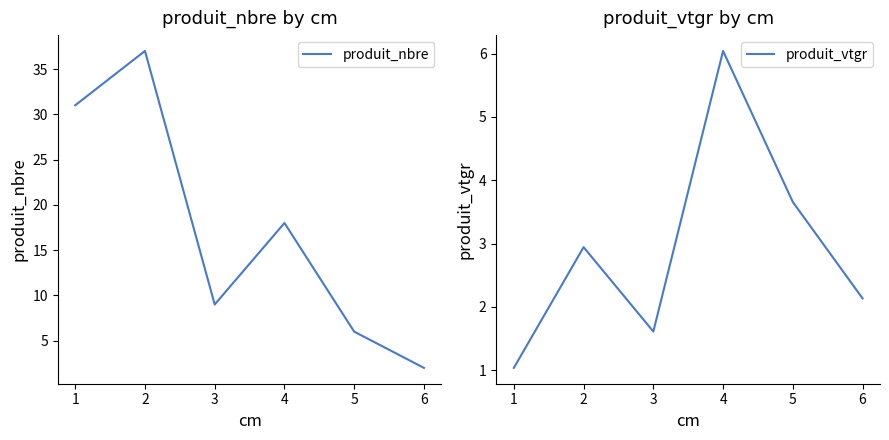

List the labels in order of produit_nbre value, largest first.

2, 1, 4, 3, 5, 6